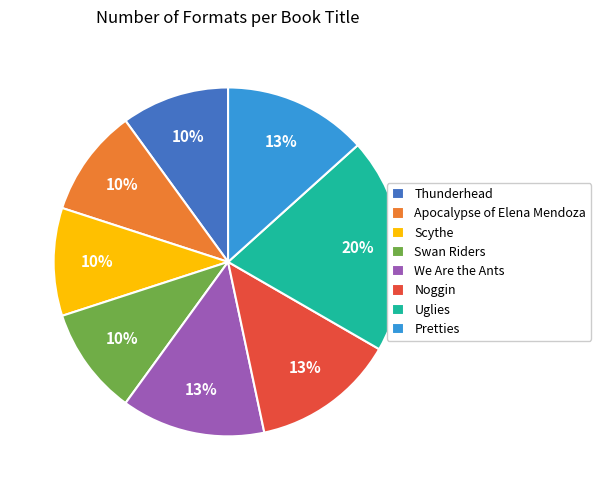

Count the number of slices in the pie.

8